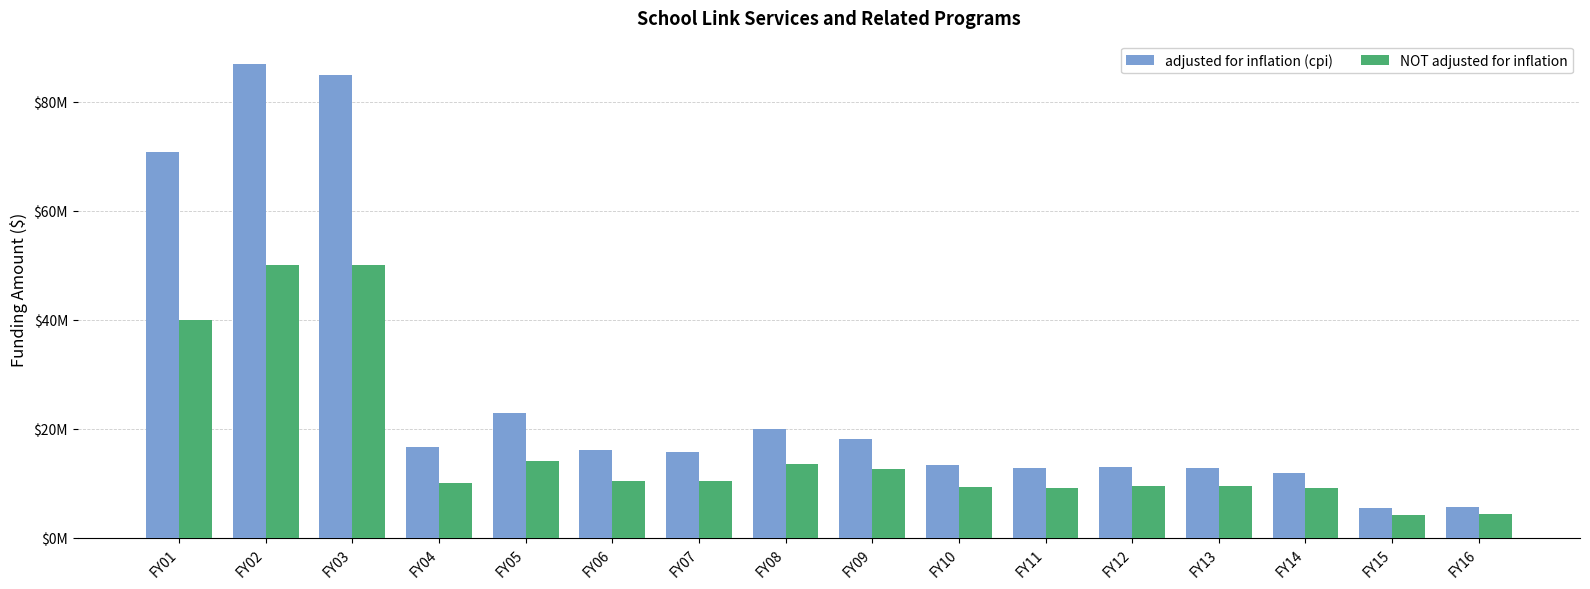

Rank the series by their maximum value, from lowest to highest.

NOT adjusted for inflation, adjusted for inflation (cpi)